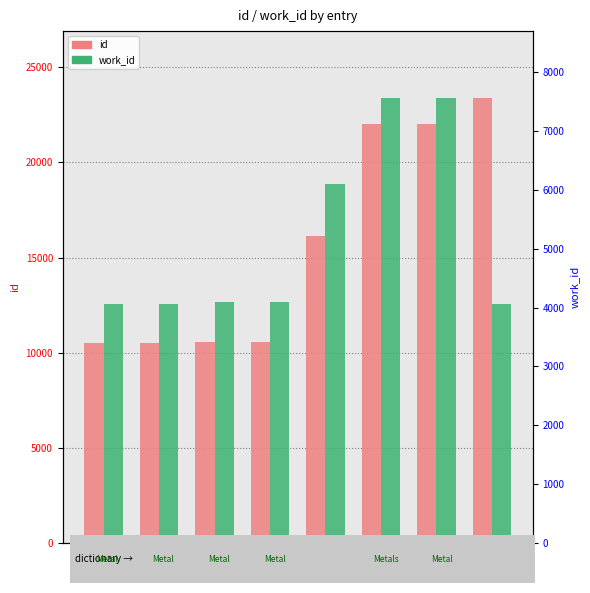

Is the value of id at 22032 greater than the value of work_id at 10499?

Yes